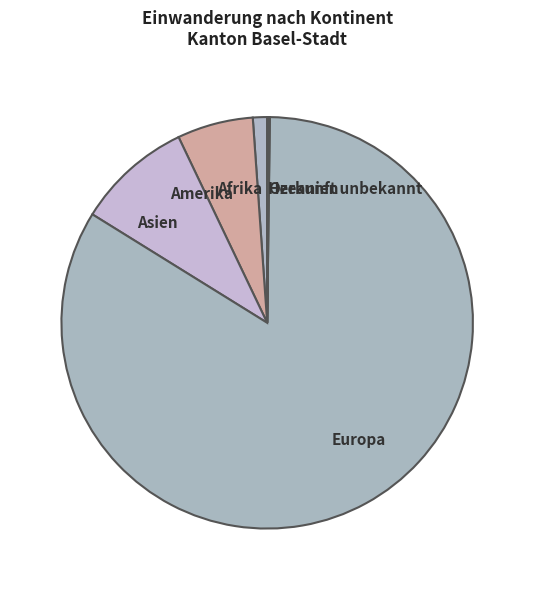

True or false: Amerika accounts for 20% of the total.

False